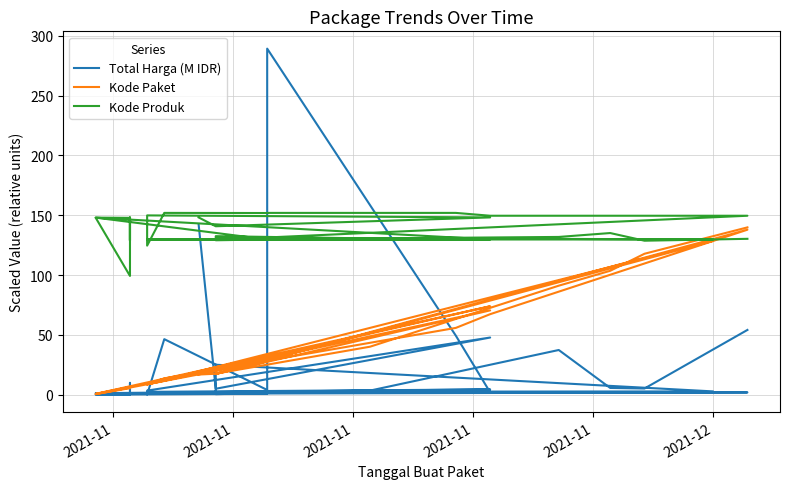

What is the difference between the maximum and minimum values in the Kode Produk series?

52.7